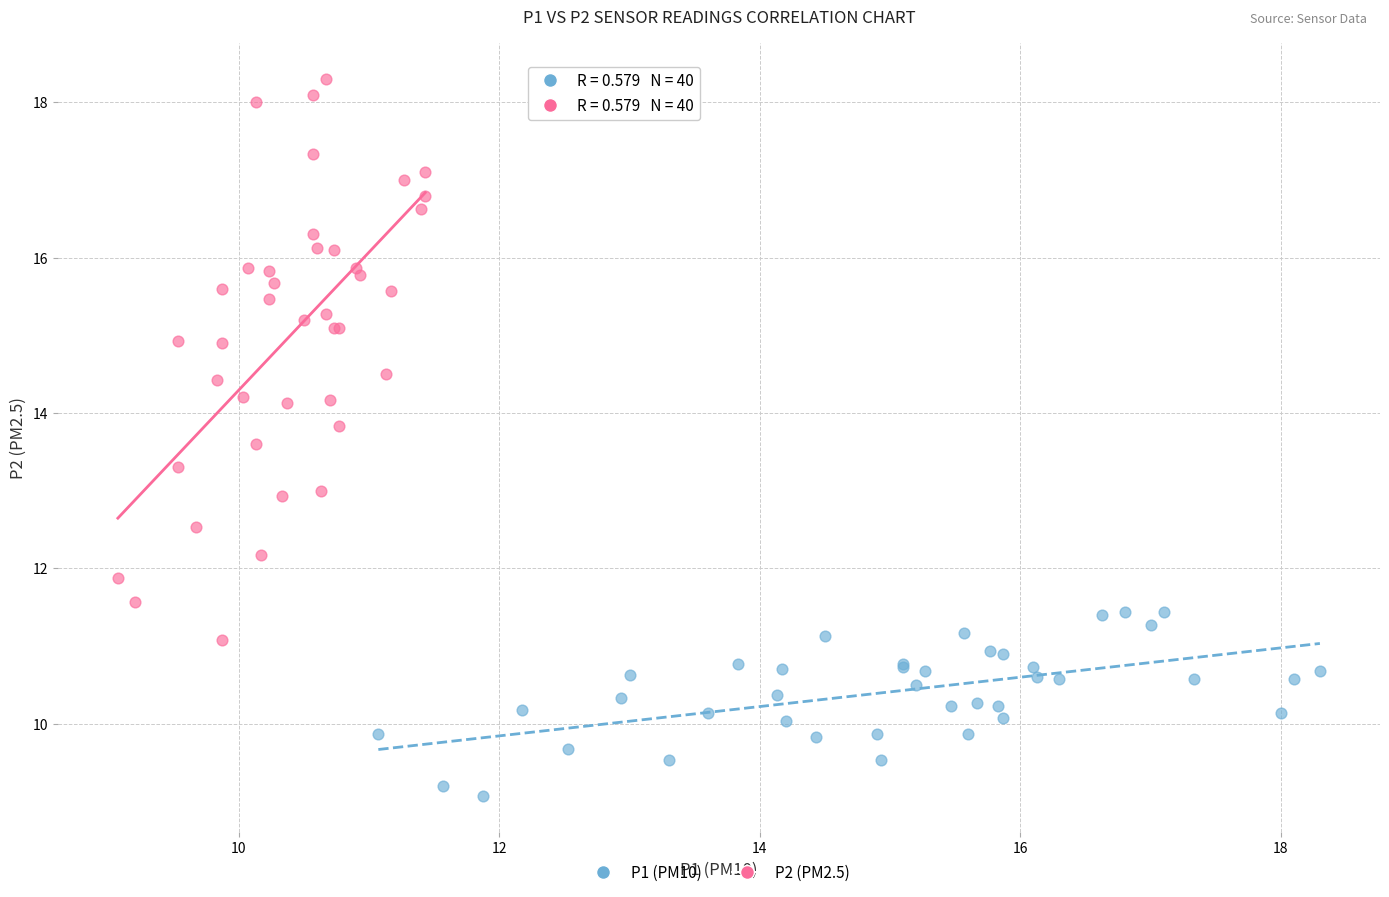

Which series has the largest Y range (max minus min)?

P2 (PM2.5)